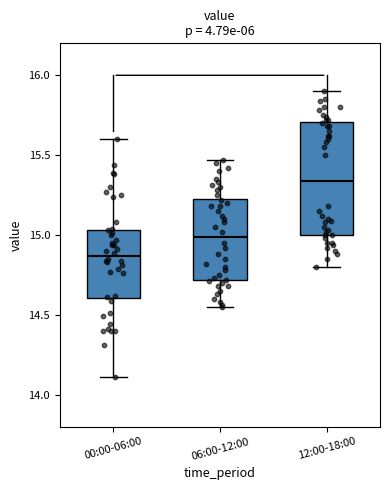

Reading left to right, read every box against the y-axis: the position of its median line, the range the box covers, and the ends of its whiskers. The values are not printed on the chart, so give them approximately, as read against the axis.

00:00-06:00: median 14.85, box 14.60 to 15.05, whiskers 14.10 to 15.60
06:00-12:00: median 15.00, box 14.70 to 15.25, whiskers 14.55 to 15.45
12:00-18:00: median 15.35, box 15.00 to 15.70, whiskers 14.80 to 15.90